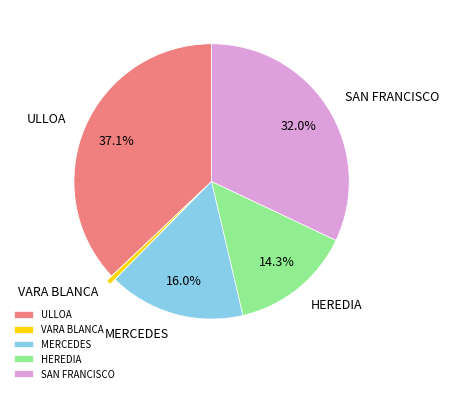

Do ULLOA and MERCEDES together represent more than half of the pie?

Yes